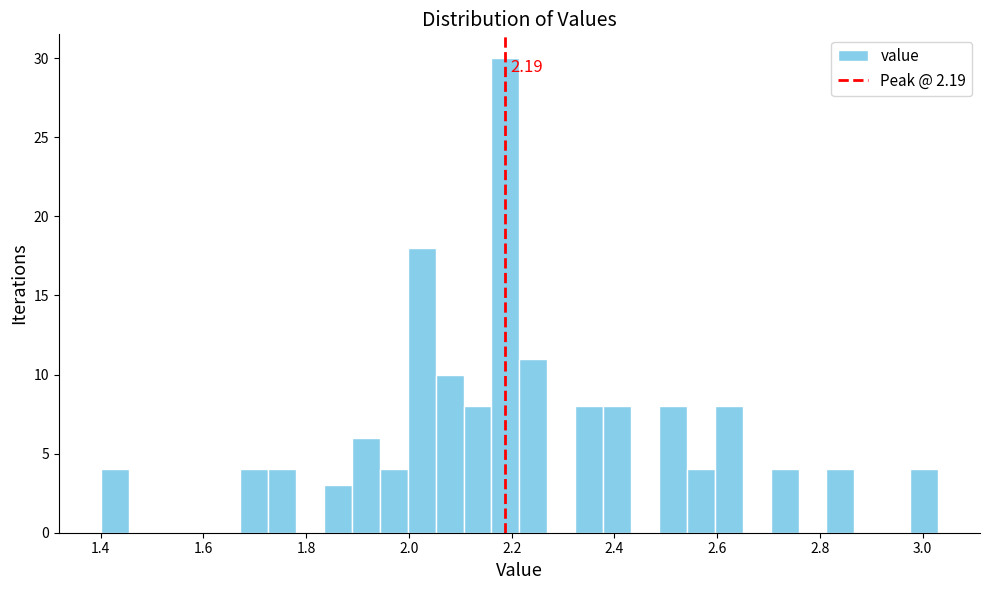

Read against the x-axis, roughly where is the centre of the tallest bar?

2.18